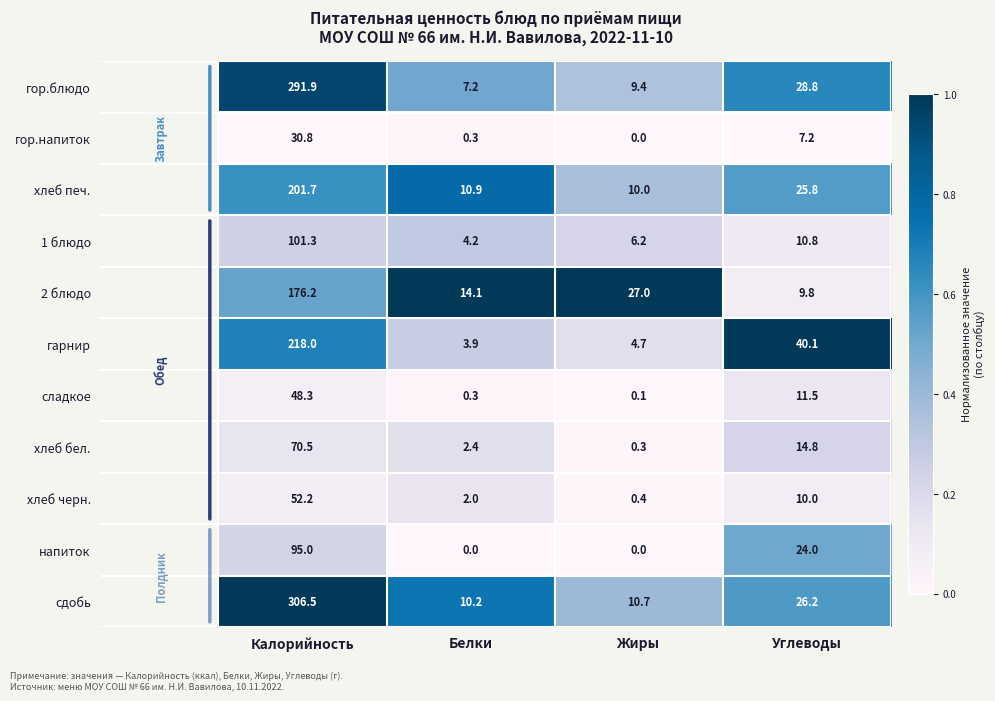

What is the difference between the second highest and second lowest values in the гарнир series?

35.4